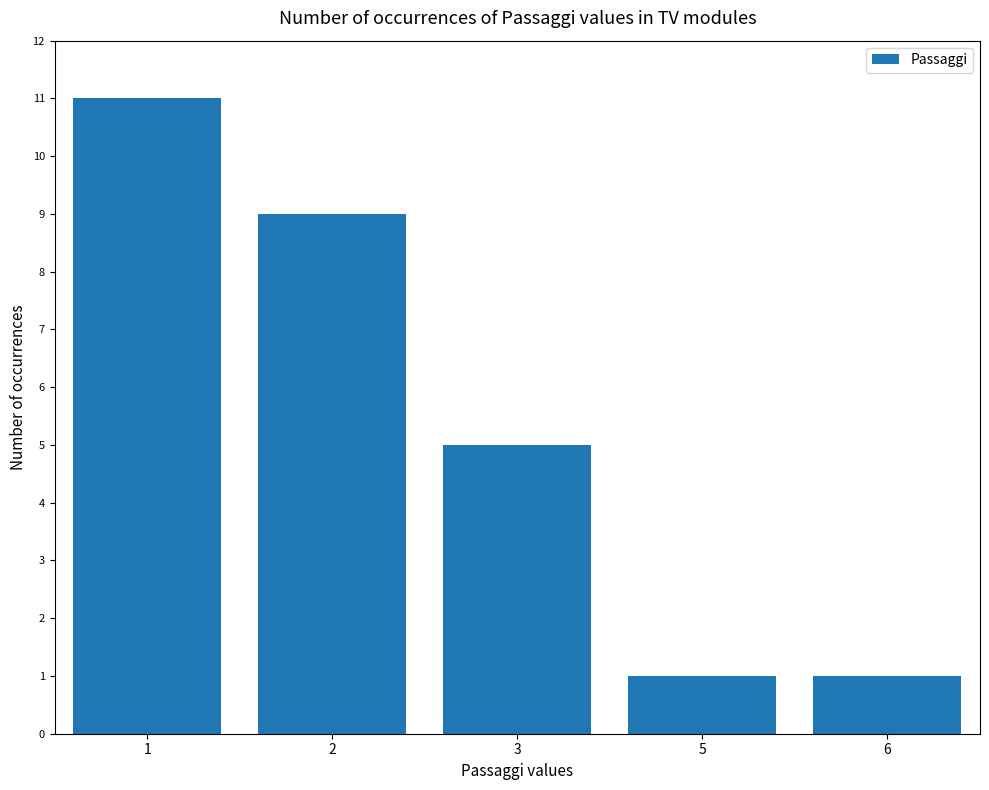

What is the ratio of the value at 6 to the value at 5?

1.0